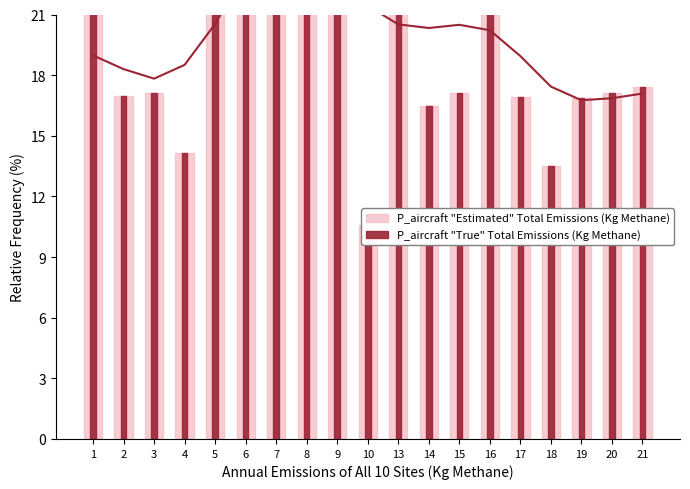

Which series has the largest total across all categories?

P_aircraft "Estimated" Total Emissions (Kg Methane)